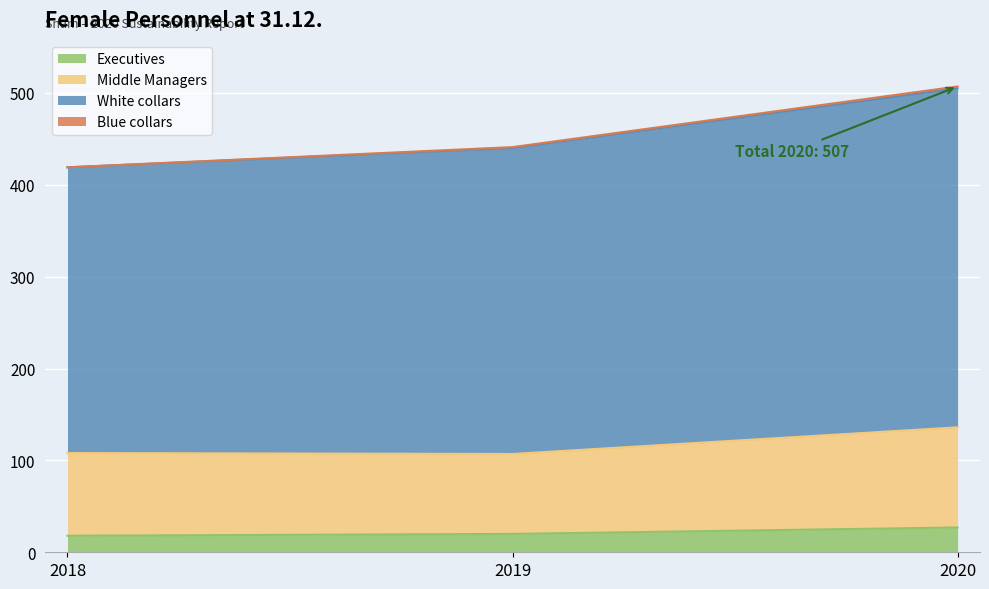

Is the value of Executives at 2019 greater than the value of Middle Managers at 2018?

No